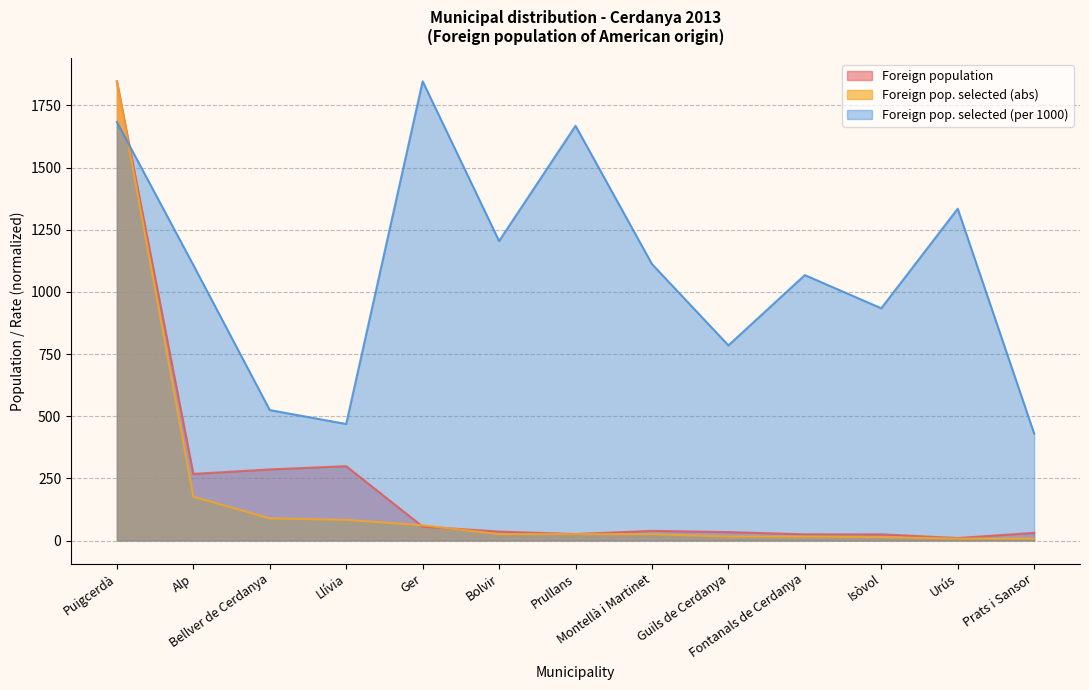

True or false: Foreign pop. selected (per 1000) has more than 2 interior local peaks.

True